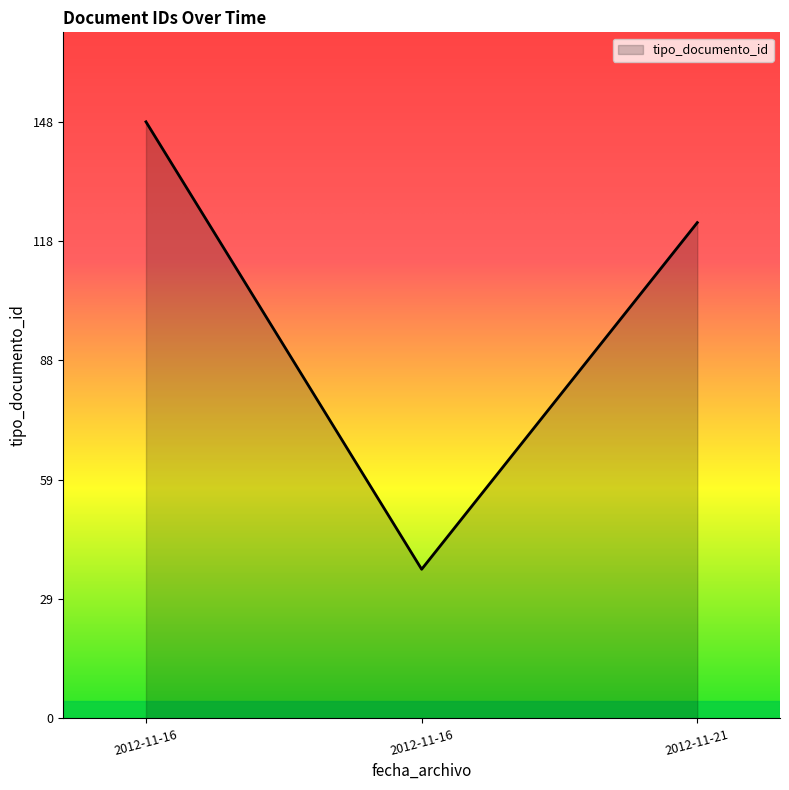

Count the number of categories in the chart.

3